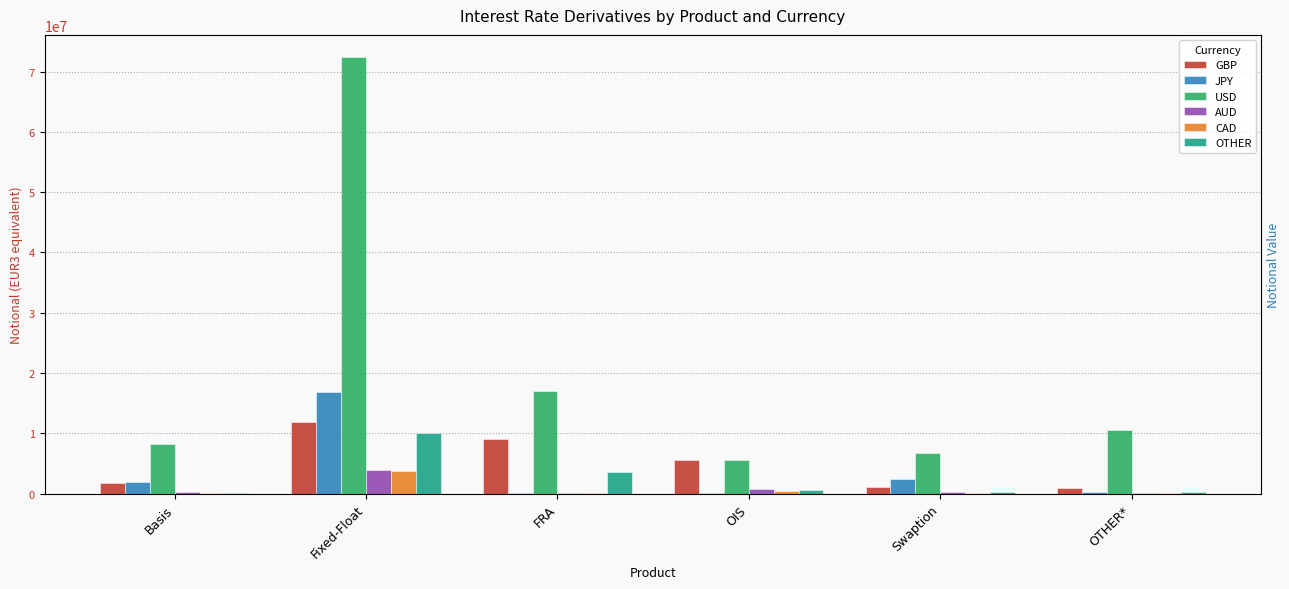

Reading left to right, transcribe all the data shown in this chart.

GBP: 1765904	11907080	9074365	5582777	1038157	893535
JPY: 1851618	16880381	28466	108968	2372692	305798
USD: 8227401	72457941	16994395	5579888	6655473	10544579
AUD: 291787	3868166	170590	826652	277316	167833
CAD: 111872	3819726	52950	453076	10715	33909
OTHER: 168554	10121861	3640087	626508	212611	232790